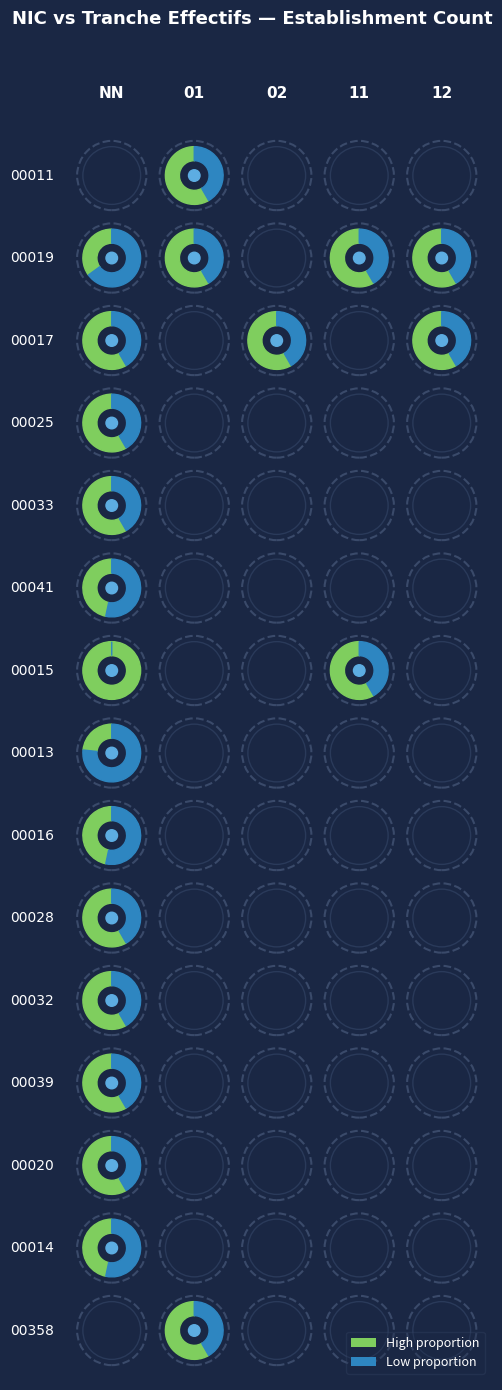

List the series in order of their peak value, highest first.

00015, 00013, 00019, 00041, 00016, 00014, 00011, 00017, 00025, 00033, 00028, 00032, 00039, 00020, 00358